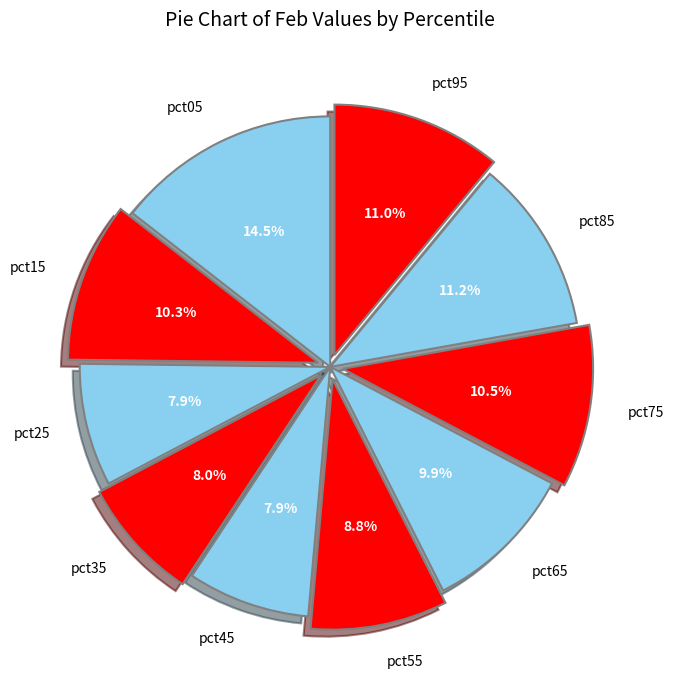

What is the largest slice in the pie chart?

pct05